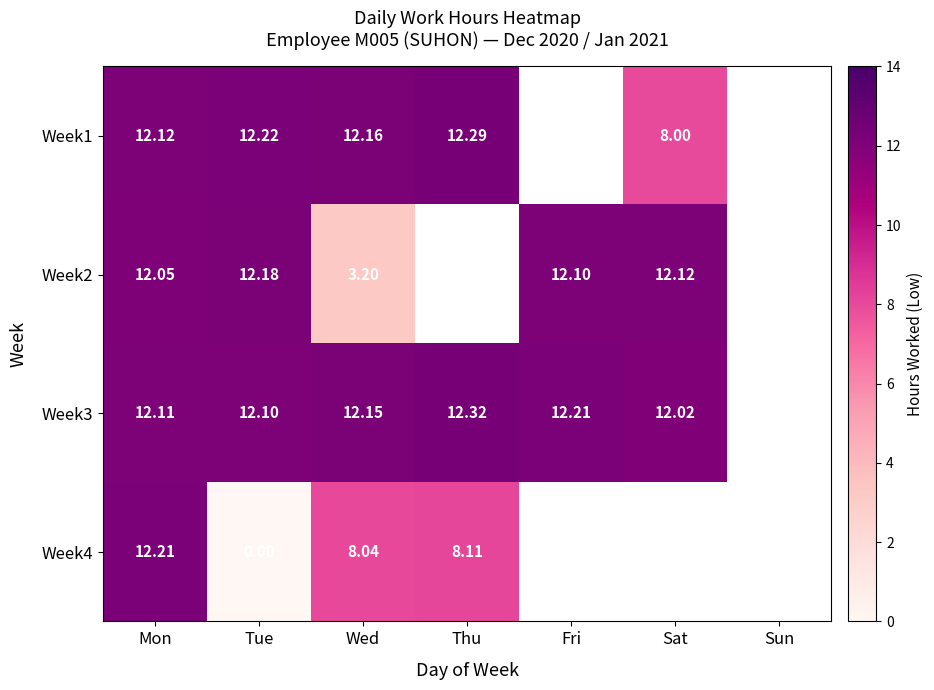

Is the value of Week2 at Wed greater than the value of Week3 at Tue?

No